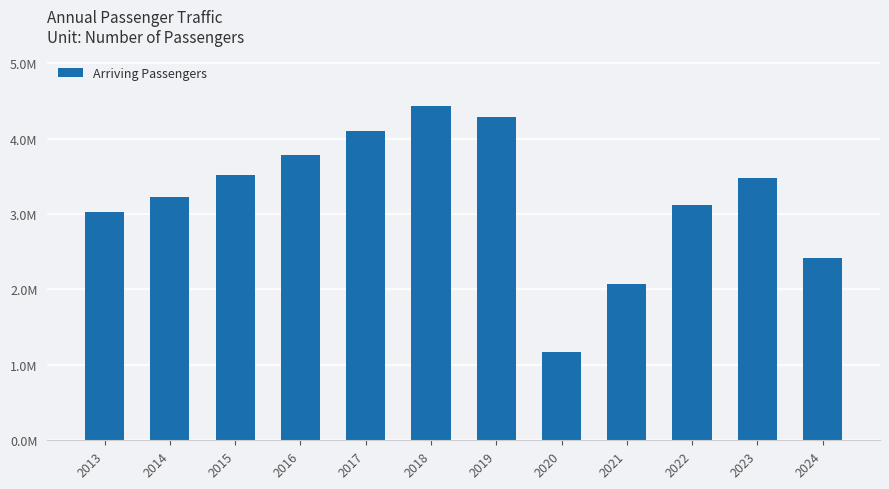

What is the average value?

3218578